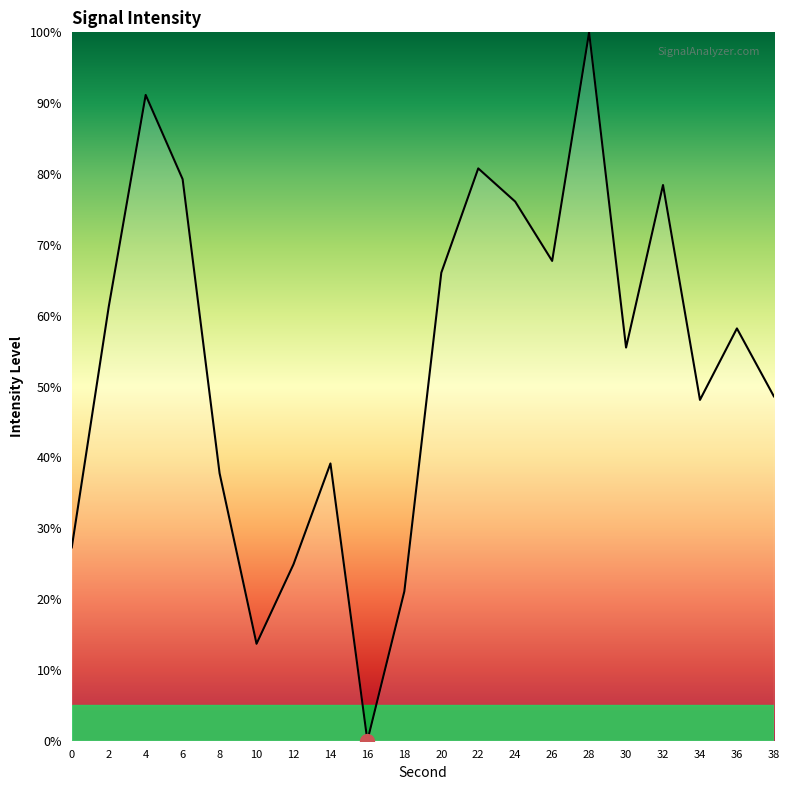

Approximately how many times larger is the value at 2 compared to 20?

0.9